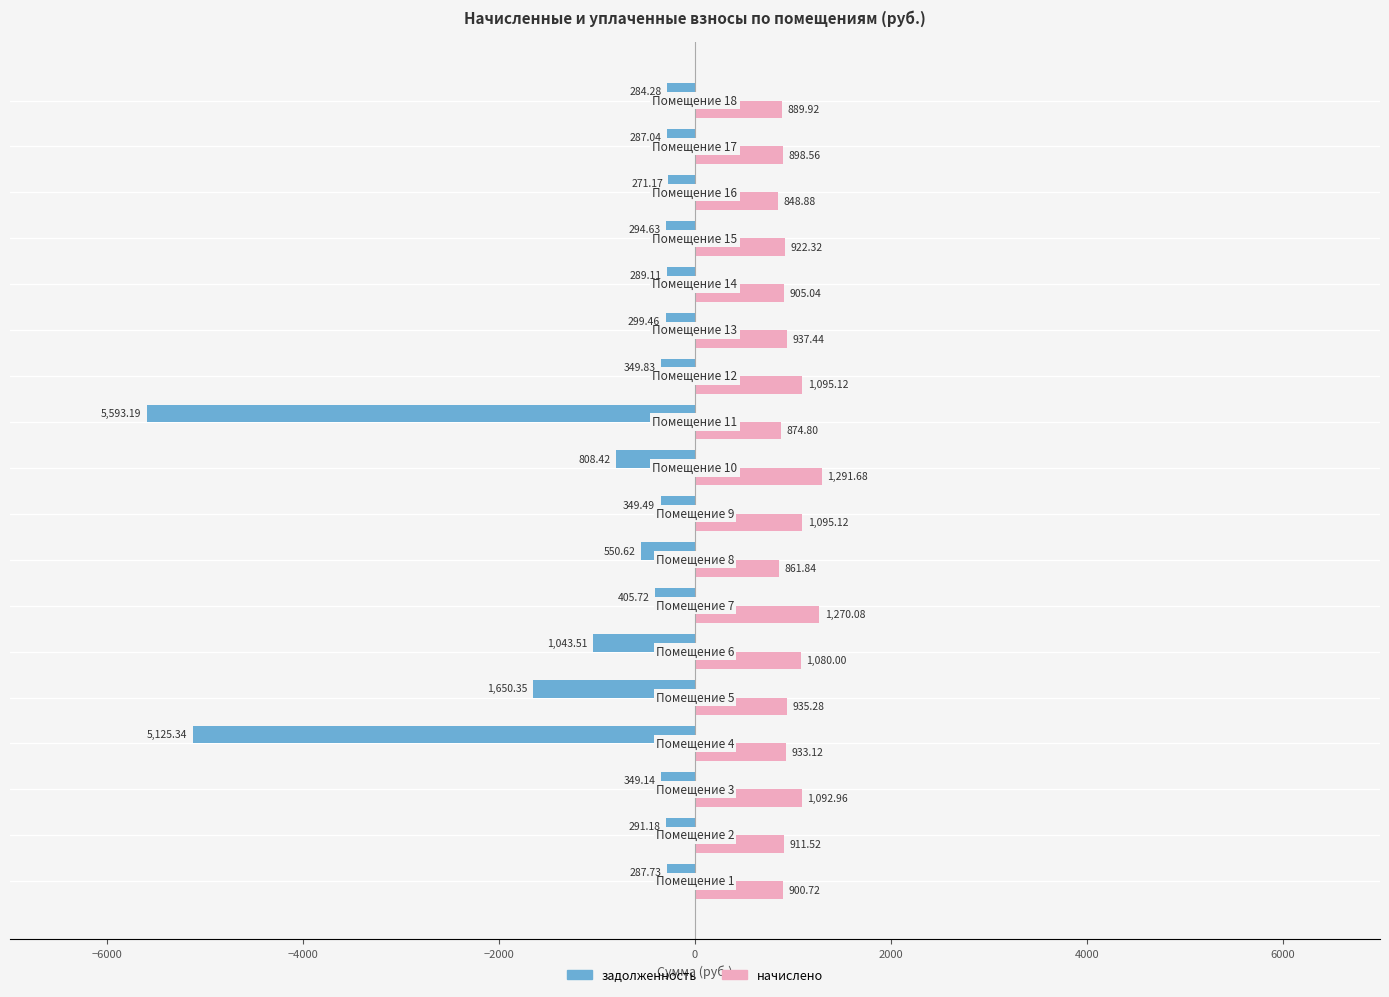

What is the sum of all задолженность values?

-18530.2